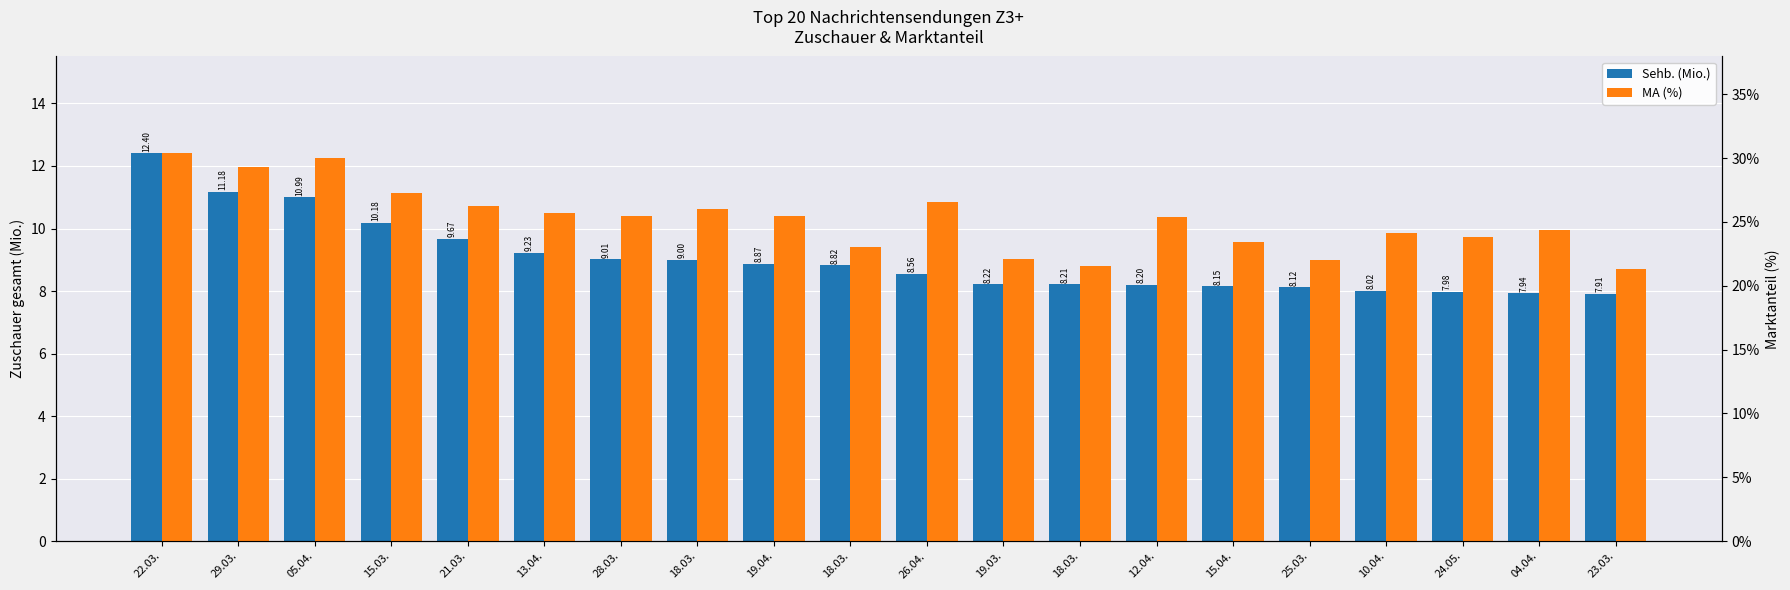

At how many categories does at least one series exceed 12?

20